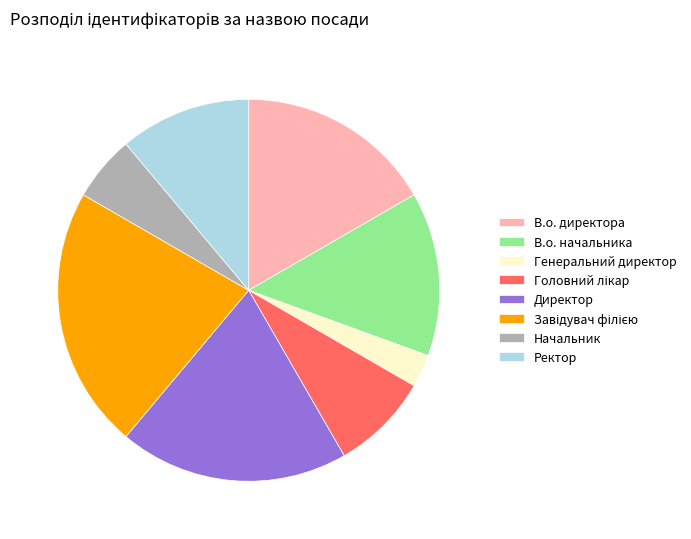

Is there a majority slice in this chart?

No